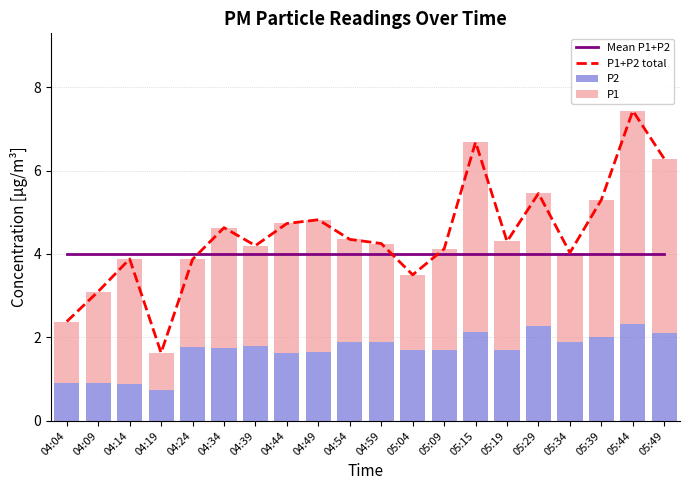

Between 04:49 and 05:09, which series saw the biggest shift?

P1